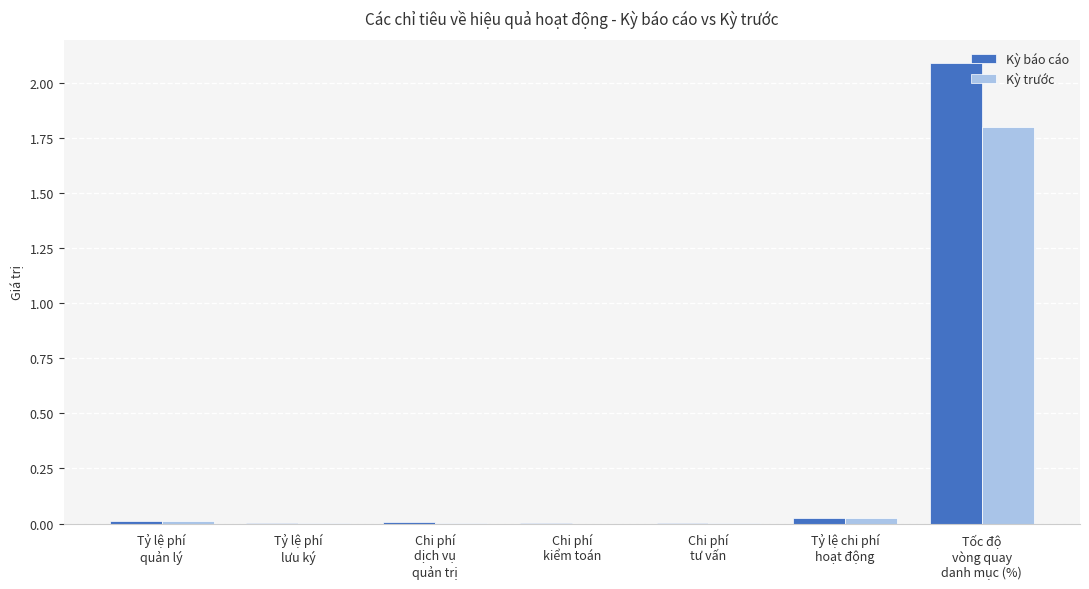

At which category does the chart reach its peak across all series?

Tốc độ
vòng quay
danh mục (%)